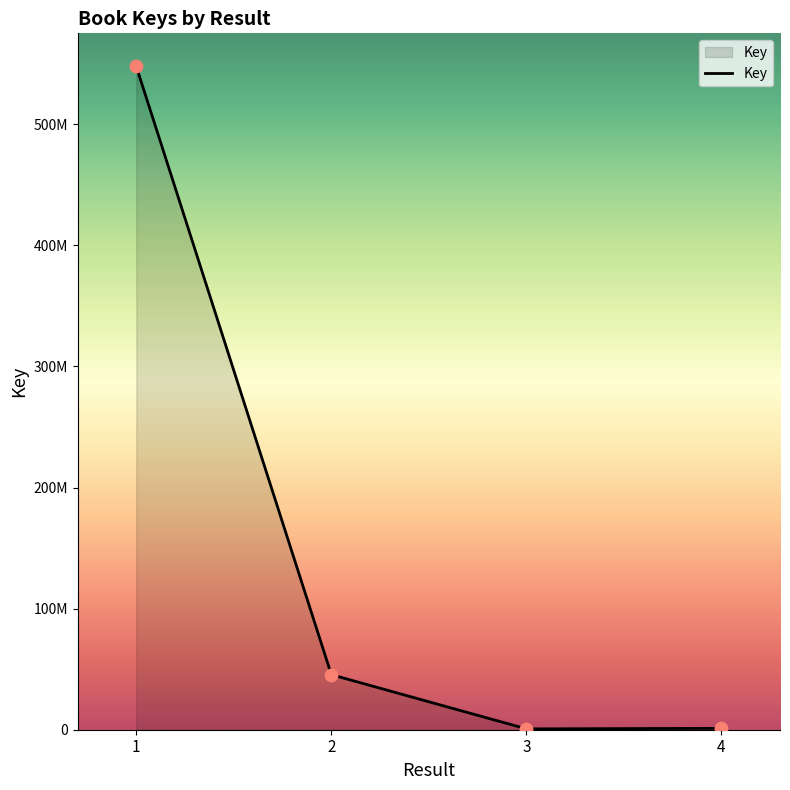

What is the ratio of the value at 3 to the value at 4?

0.6